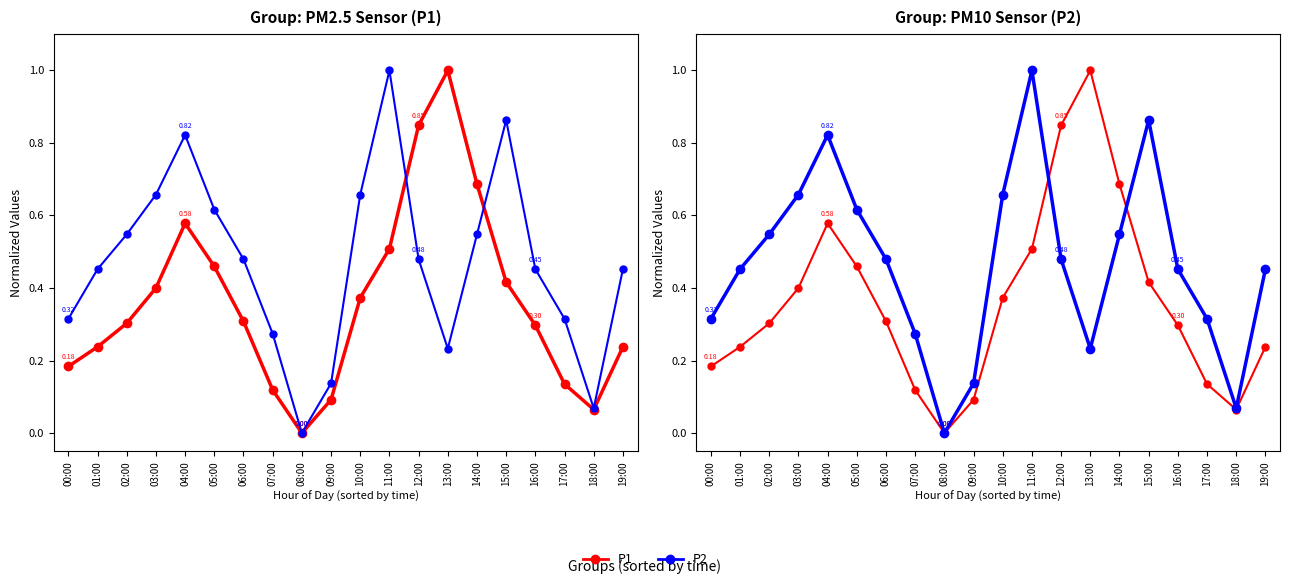

True or false: P1 and P2 cross at least once.

True